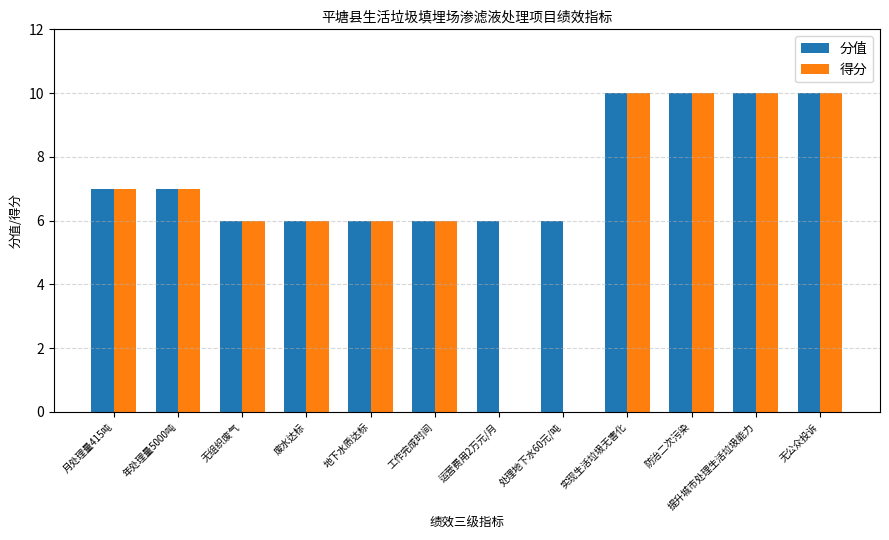

The value of 得分 at 提升城市处理生活垃圾能力 is 10. True or false?

True